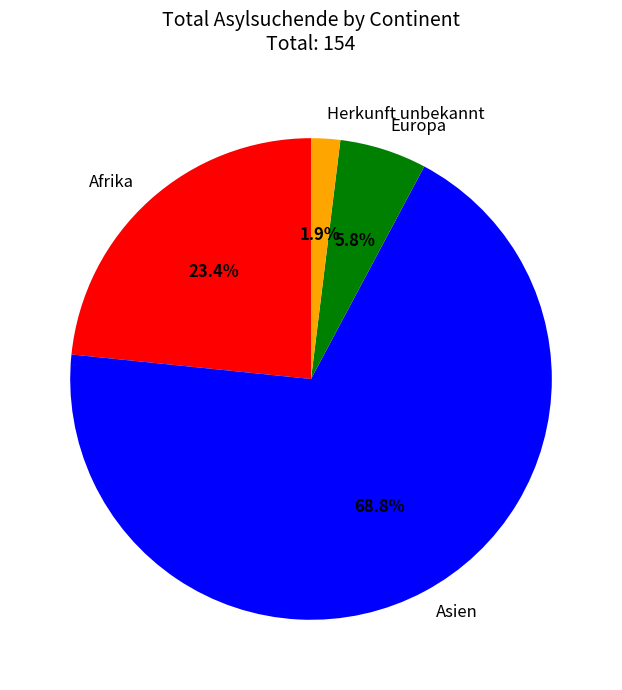

Between Herkunft unbekannt and Afrika, which is larger?

Afrika